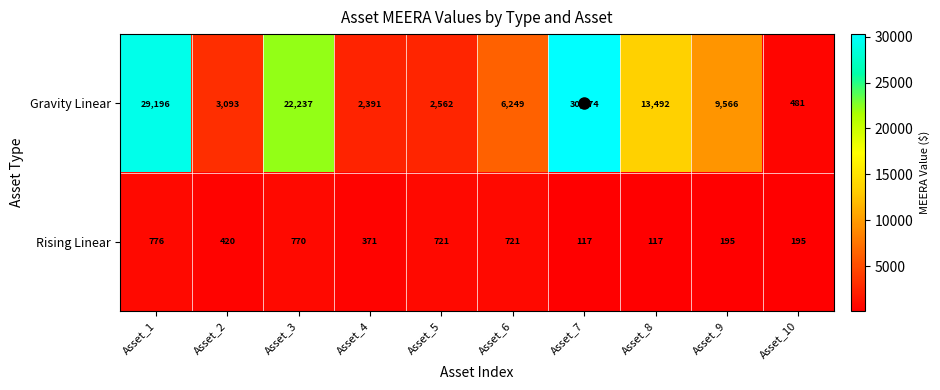

True or false: Rising Linear has a value of 1089 at Asset_3.

False